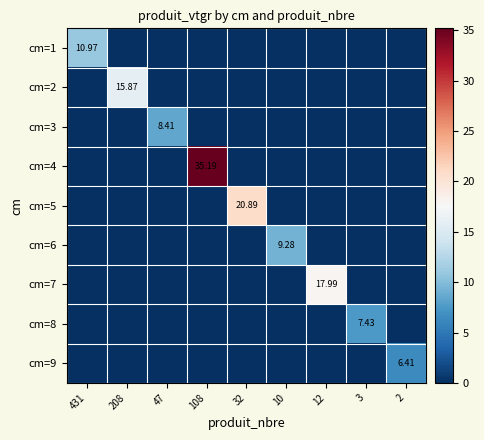

At how many categories does at least one series exceed 23?

1